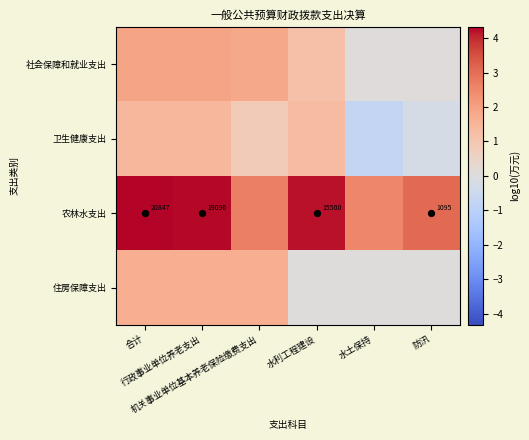

Which series has the largest total across all categories?

农林水支出